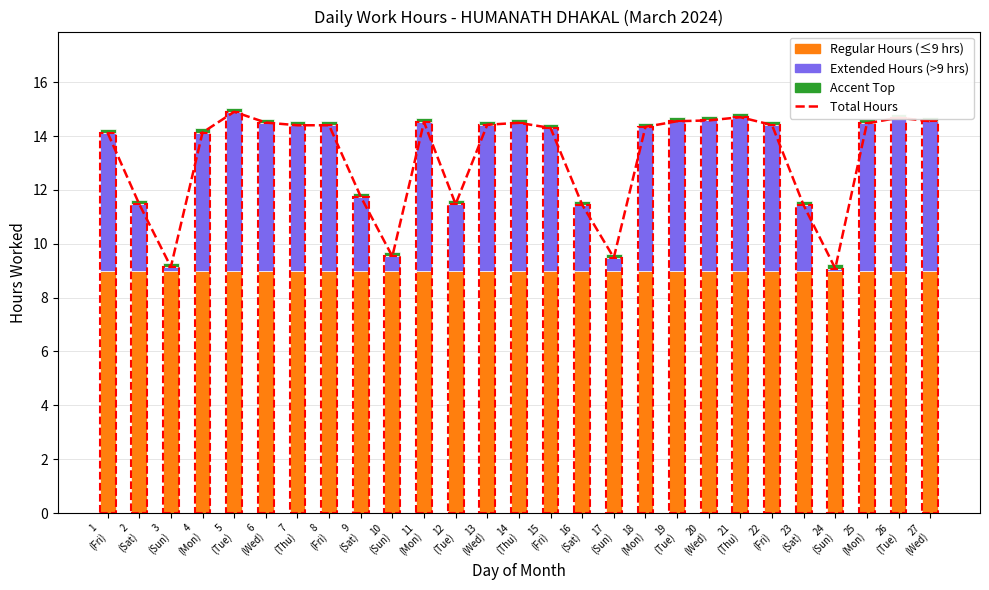

What is the value of the Regular Hours (≤9 hrs) bar at the 1st from the left?

9.0